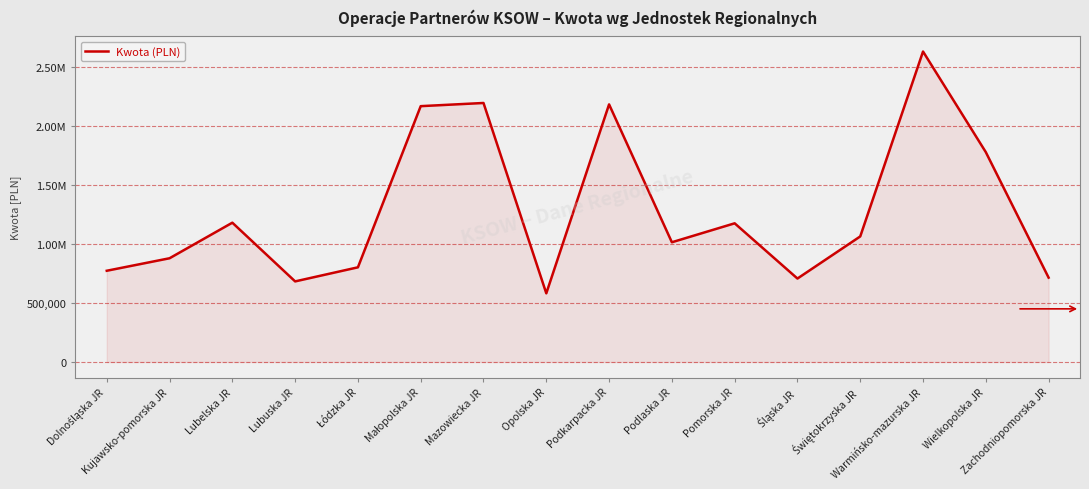

Does the chart display data point markers on the line(s)?

No